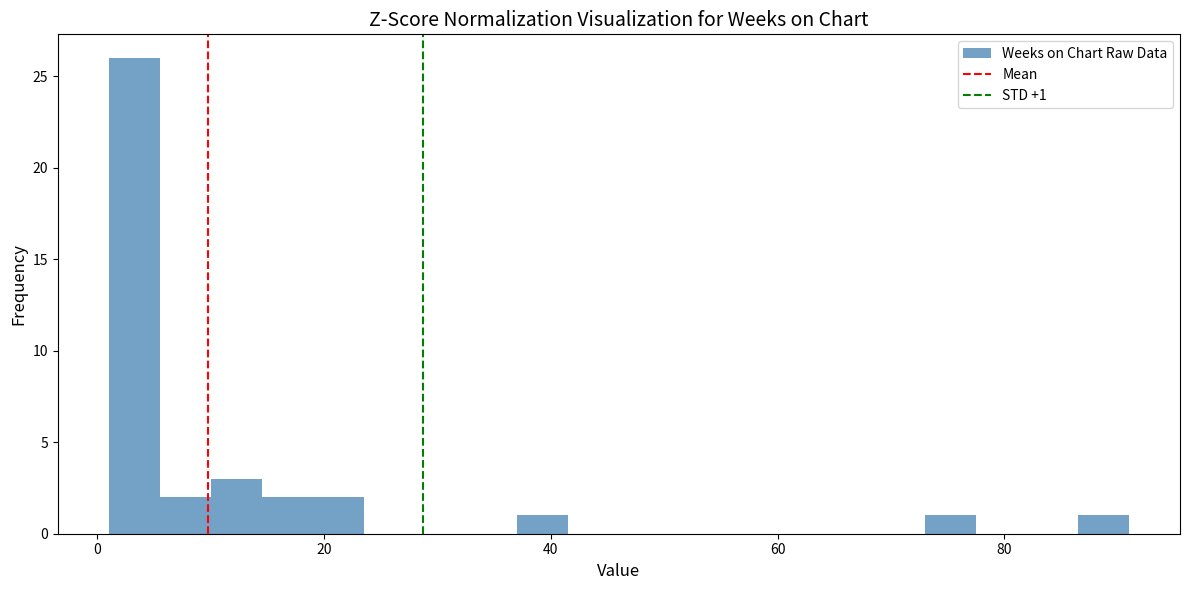

Read against the x-axis, roughly where is the centre of the tallest bar?

4